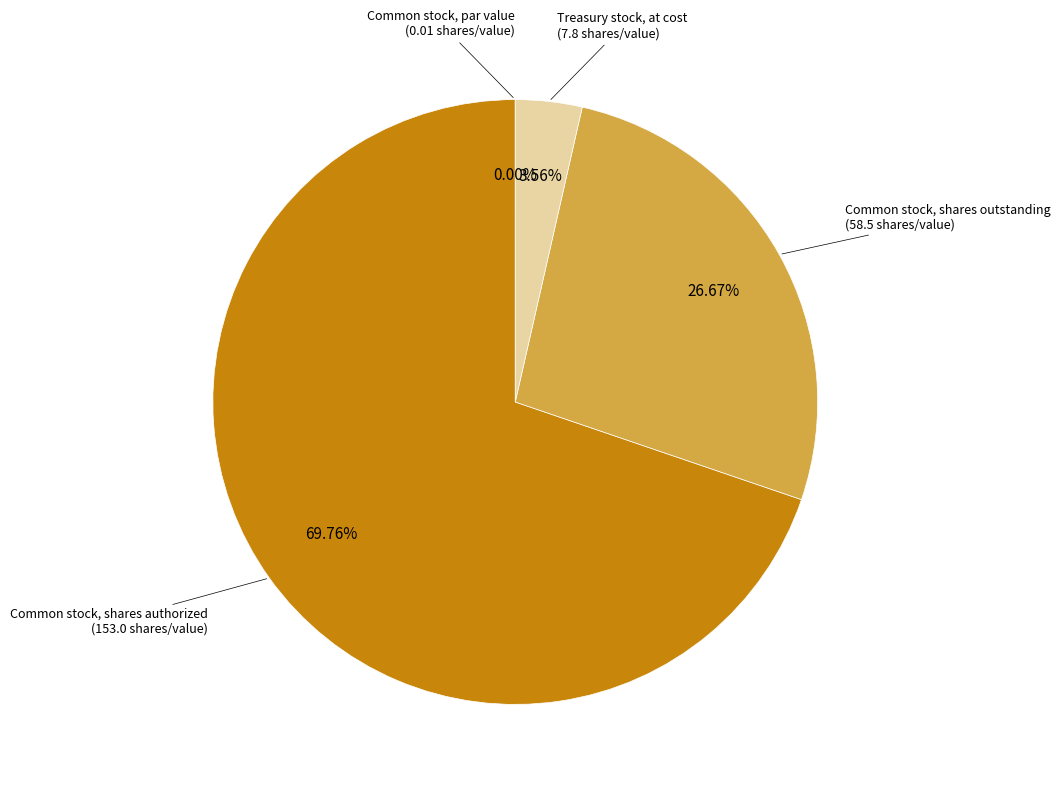

Does any single category account for the majority?

Yes